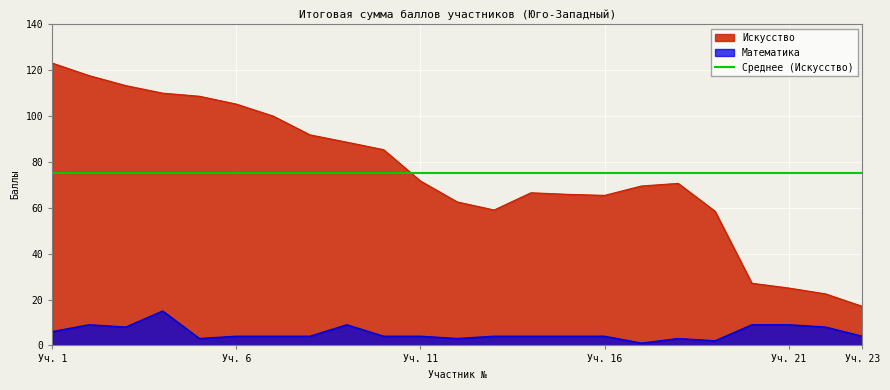

What is the maximum value shown in the chart?

123.0